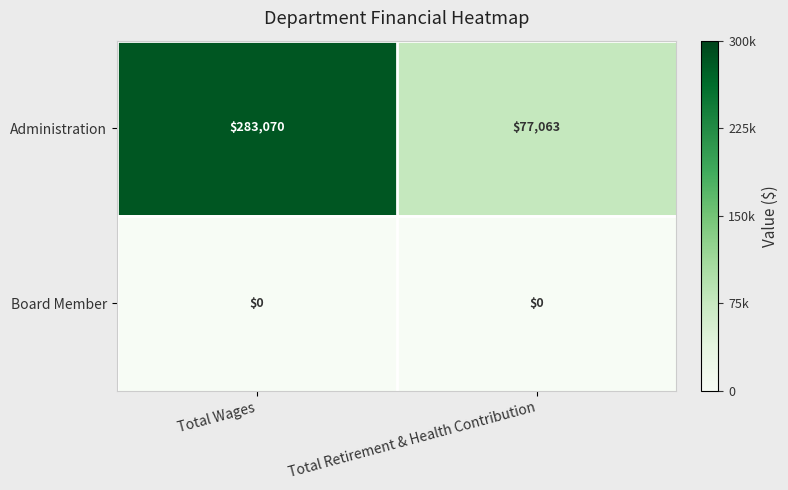

What is the difference between the highest and lowest values at Total Retirement & Health Contribution?

77063